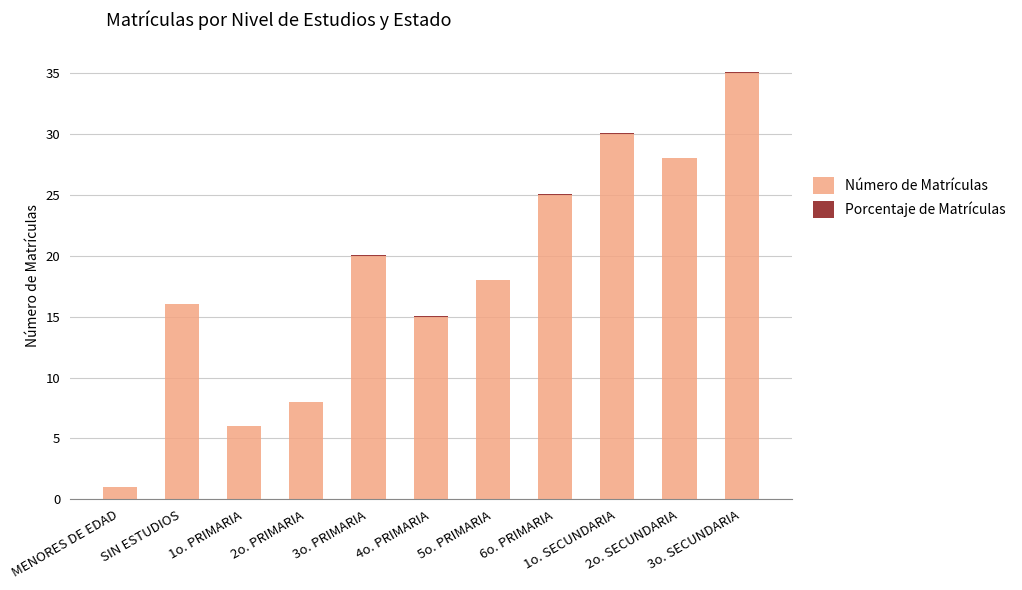

What is the sum of all Número de Matrículas values?

202.0